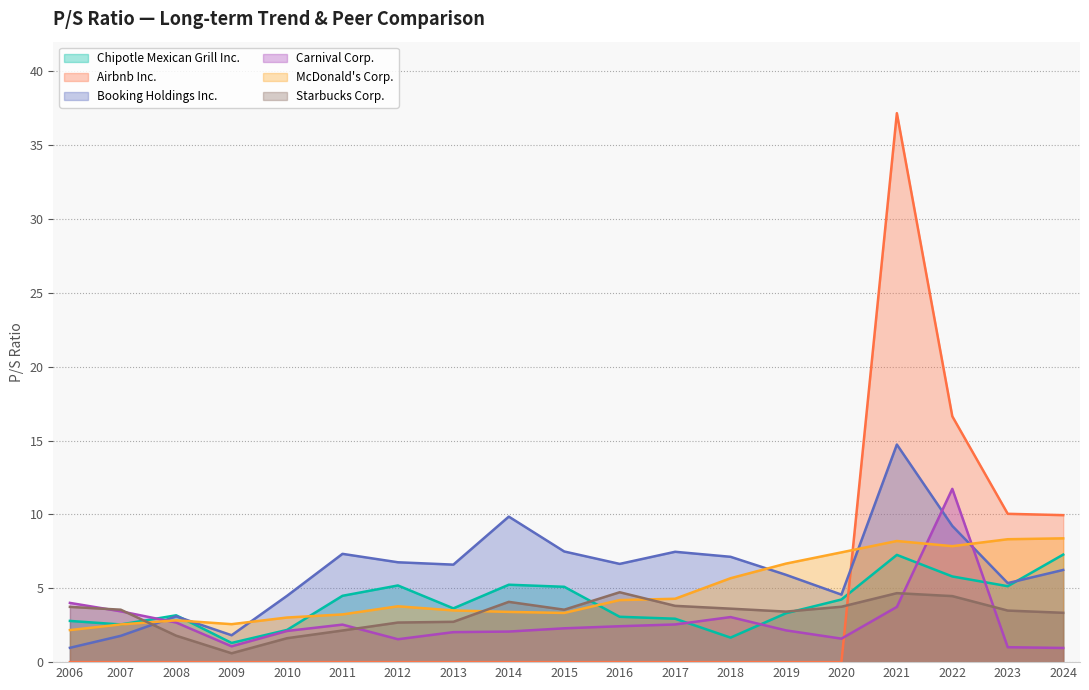

At which category does the chart reach its peak across all series?

2021